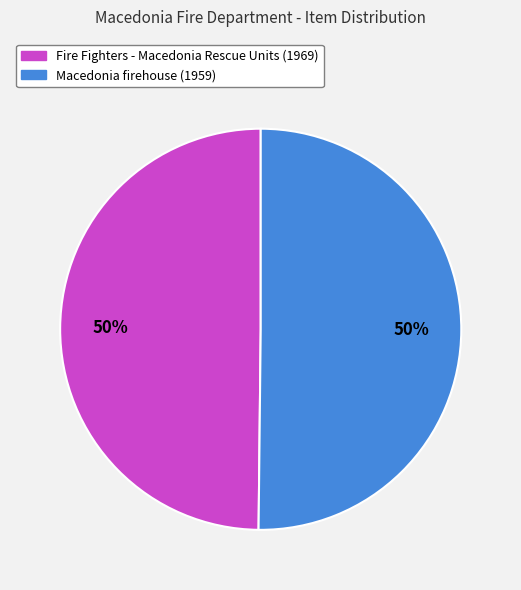

To the nearest percent, what is the average slice percentage?

50%